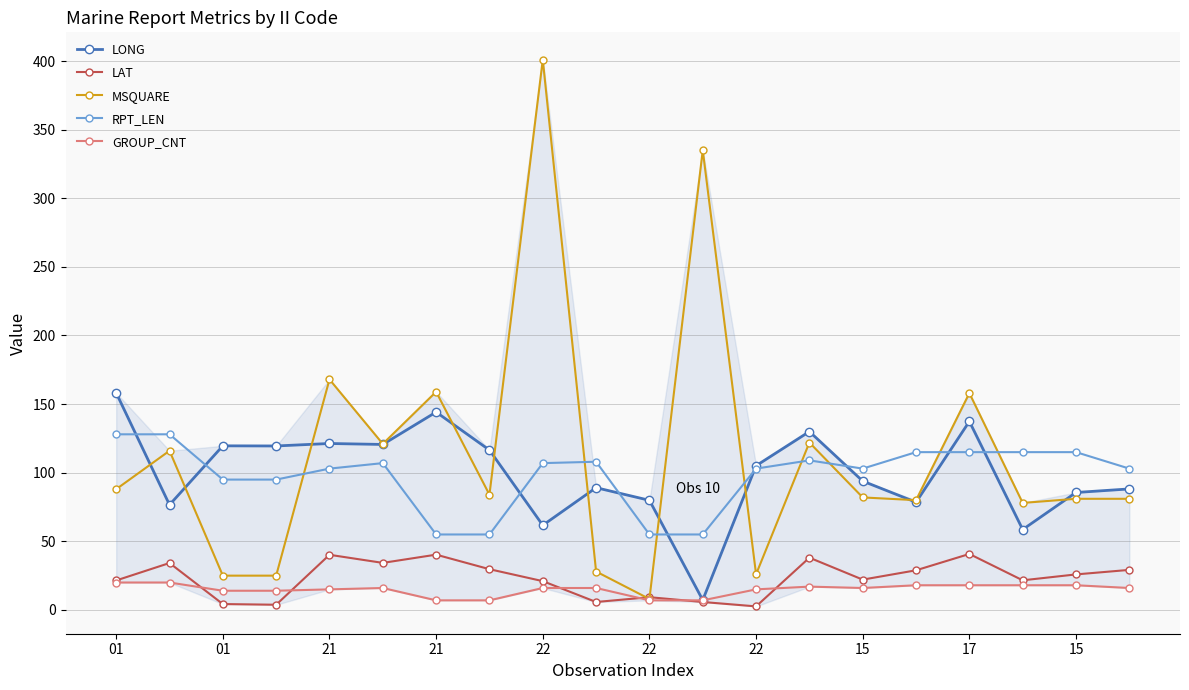

How many distinct data groups are displayed?

5